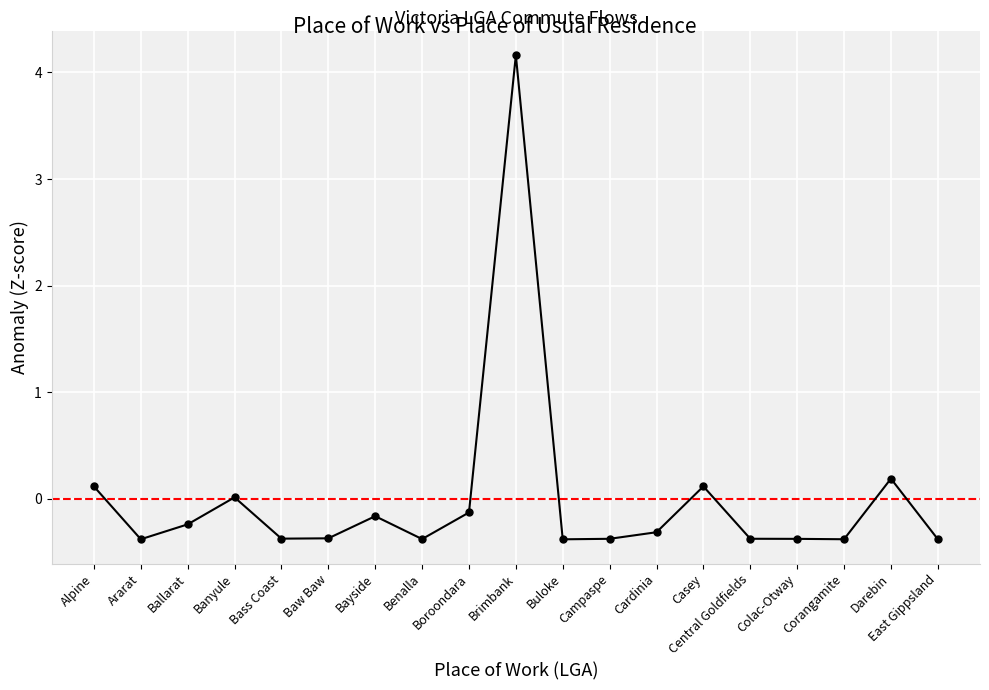

What is the difference between the maximum and second lowest values?

4.5